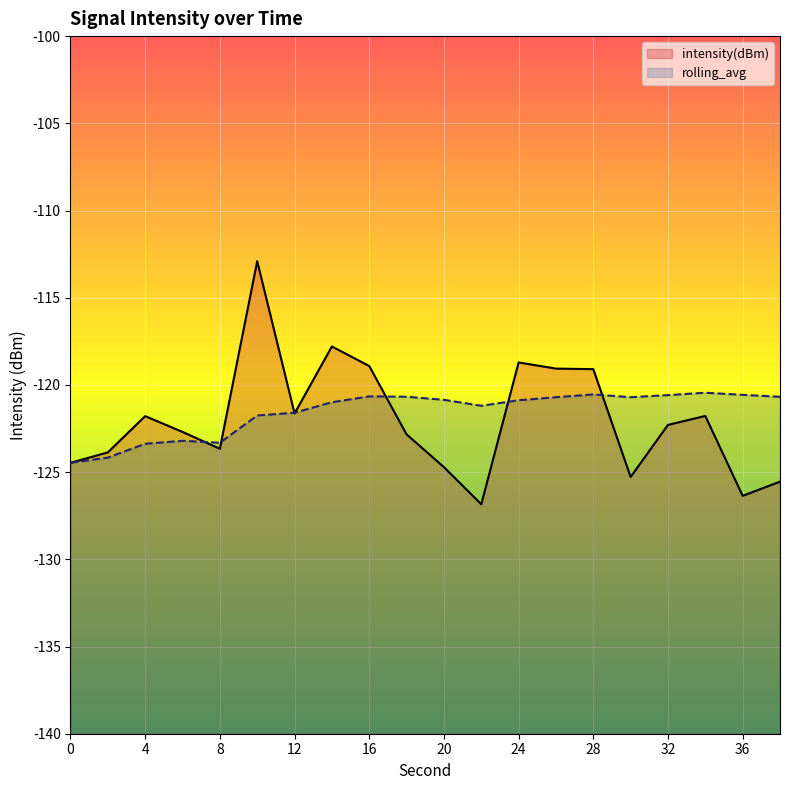

At how many categories does at least one series exceed -119?

4